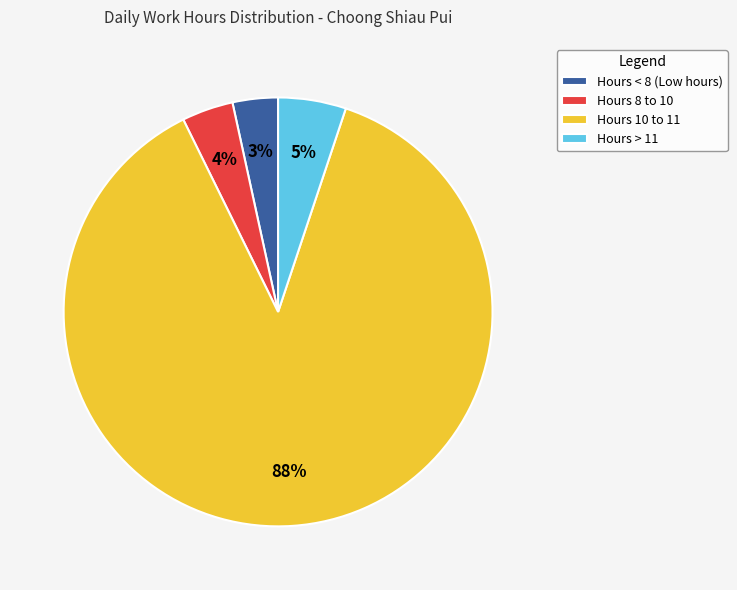

To the nearest percent, what is the combined percentage of Hours 8 to 10 and Hours > 11?

9%